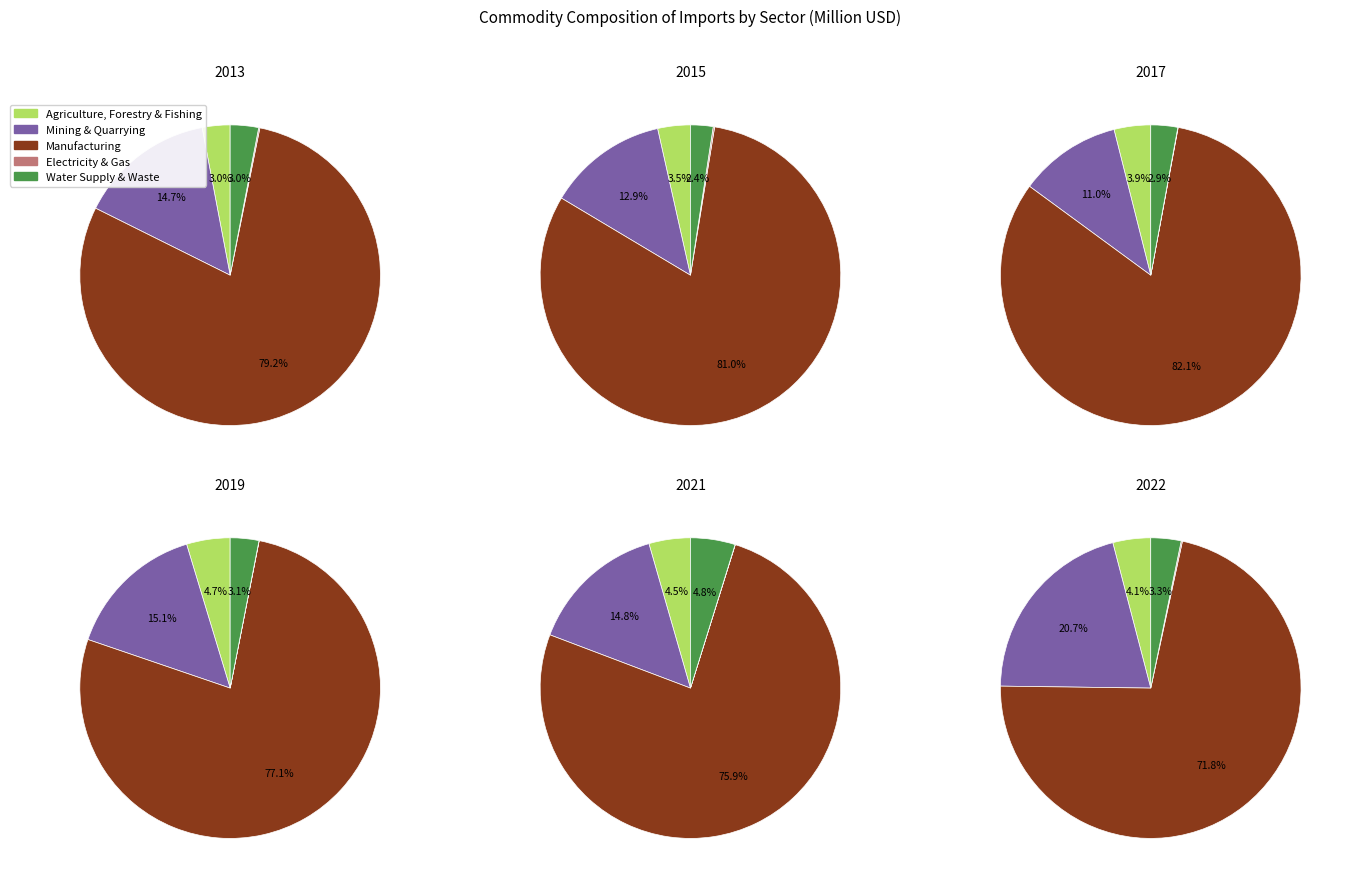

What percentage is the Mining and Quarrying slice, to the nearest percent?

15%